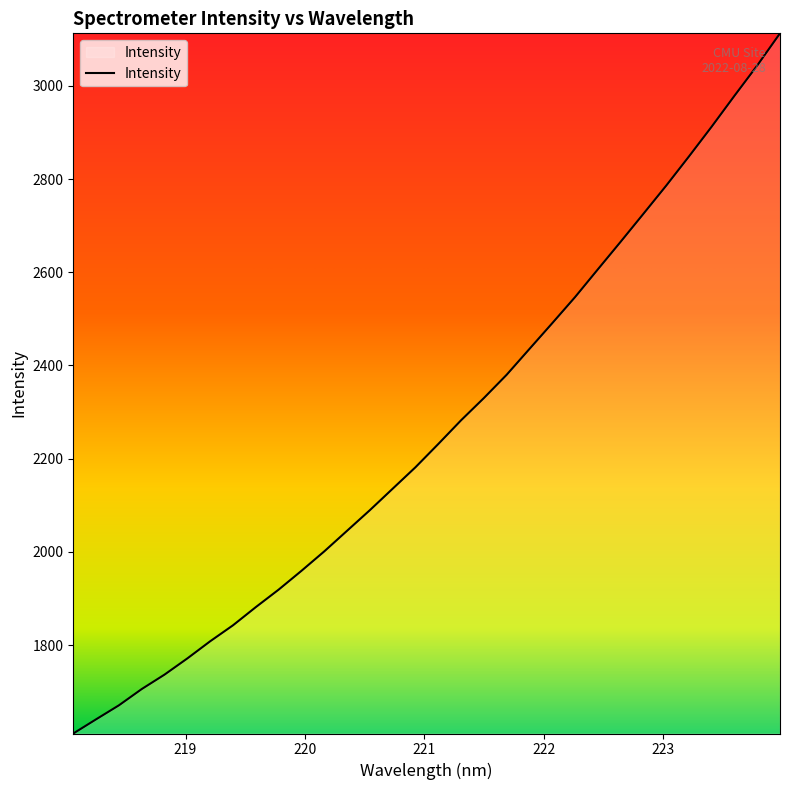

What is the smallest value displayed?

1610.3